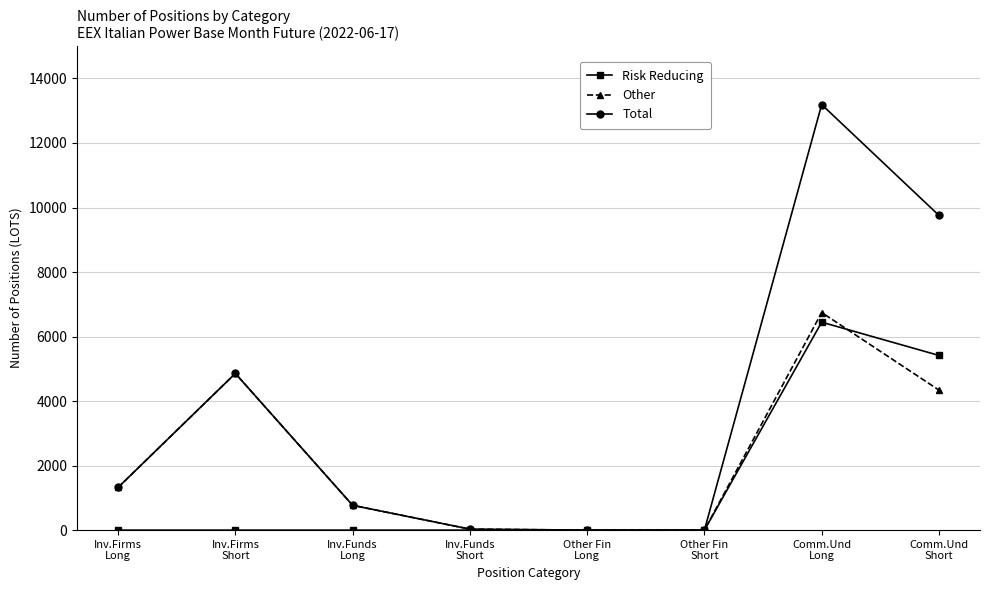

Read the Total value at Inv.Funds
Long.

769